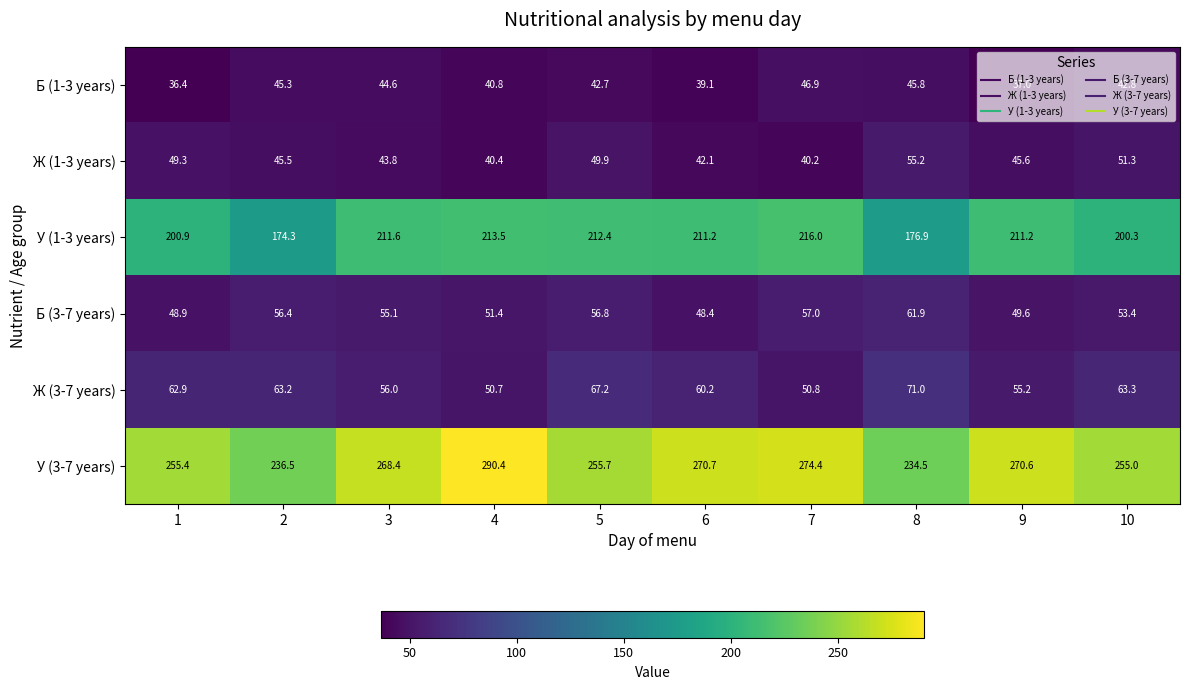

At which label is У (1-3 years) closest to 195?

10